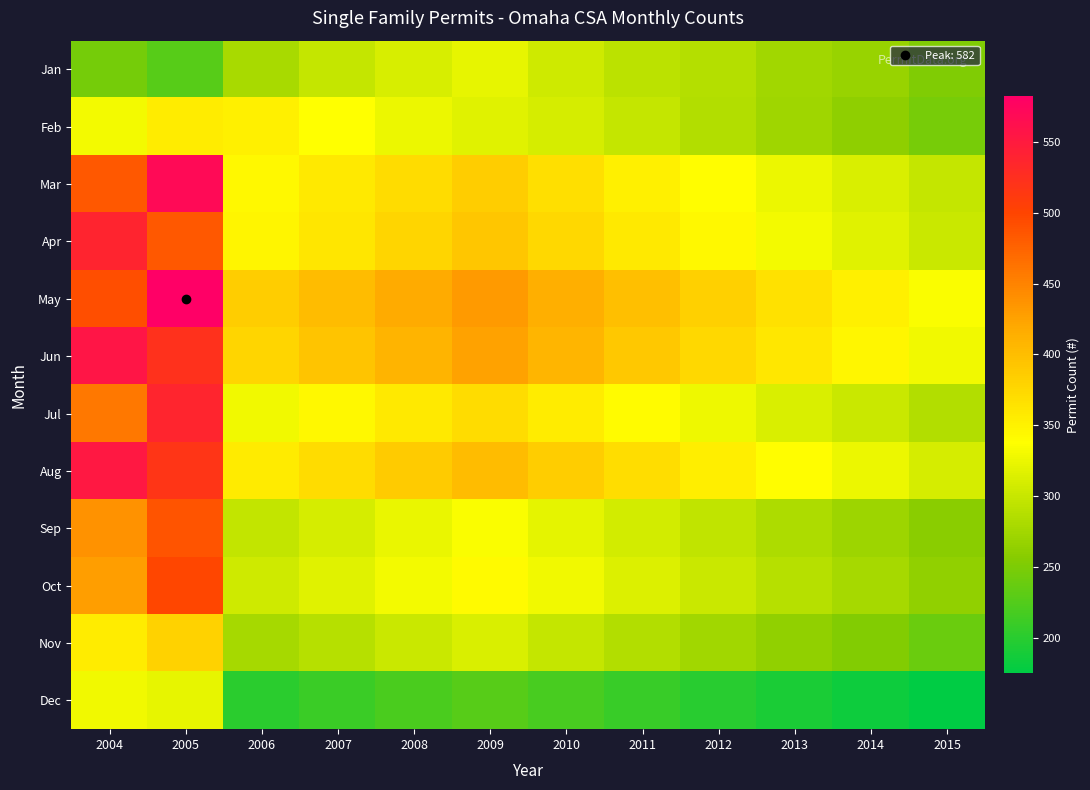

Which has a higher value, 2014 or 2013?

2013